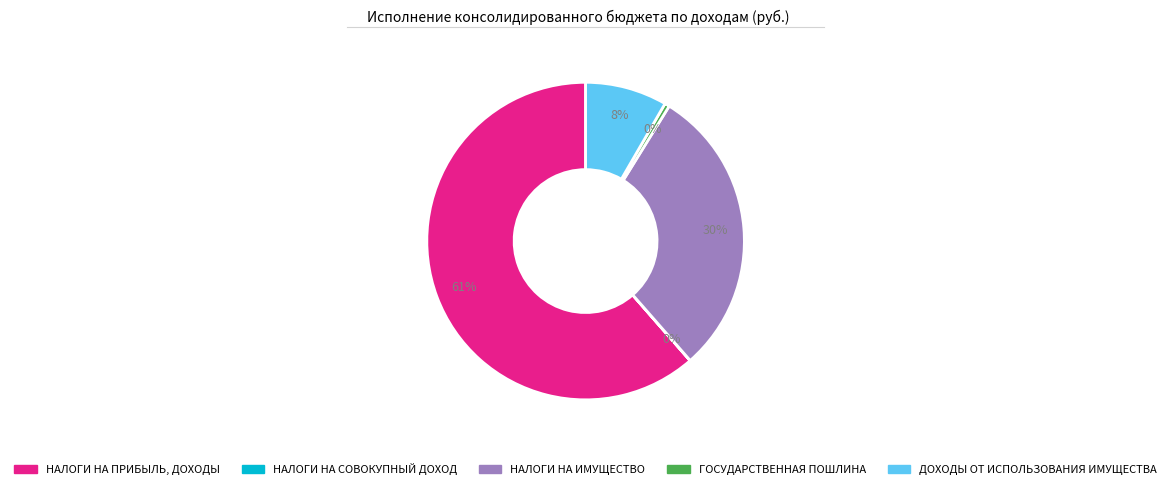

To the nearest percent, what percentage of the pie is ДОХОДЫ ОТ ИСПОЛЬЗОВАНИЯ ИМУЩЕСТВА?

8%